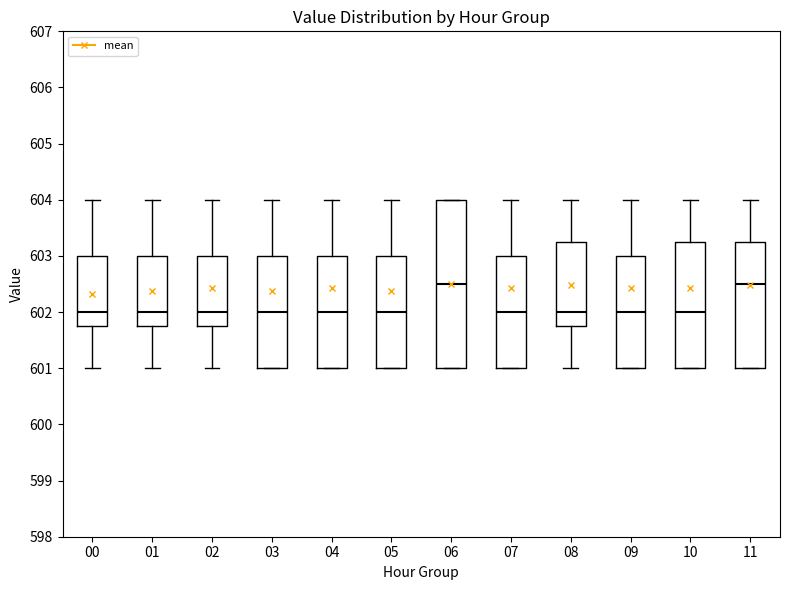

Comparing the boxes themselves (not the whiskers), which one is the tallest?

06